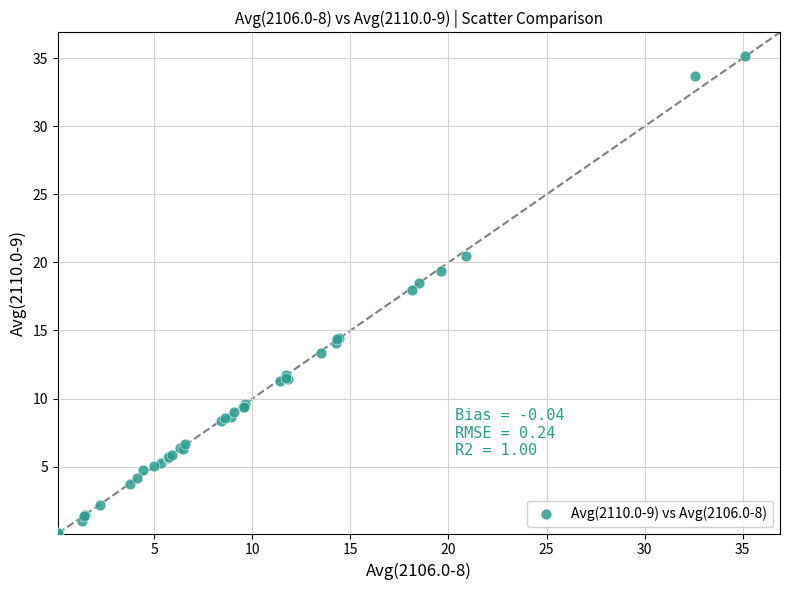

What Y value in the scatter plot is closest to 17?

18.0